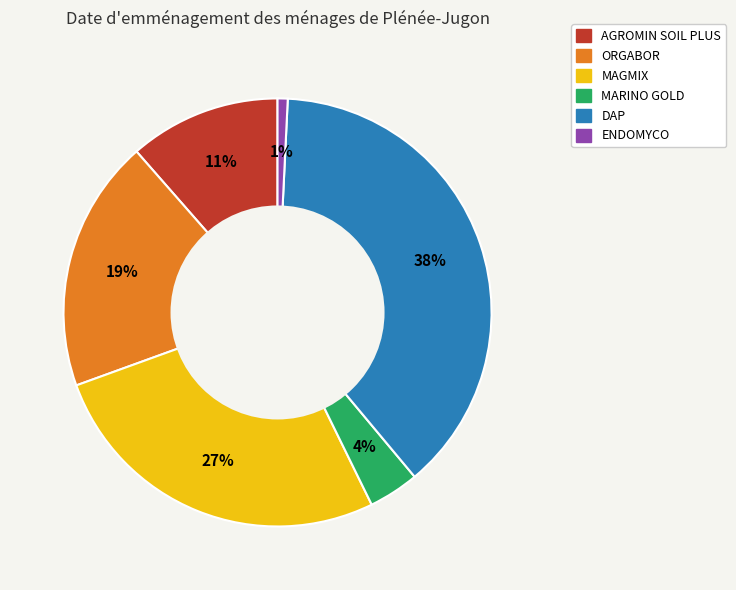

How many segments does this pie chart have?

6